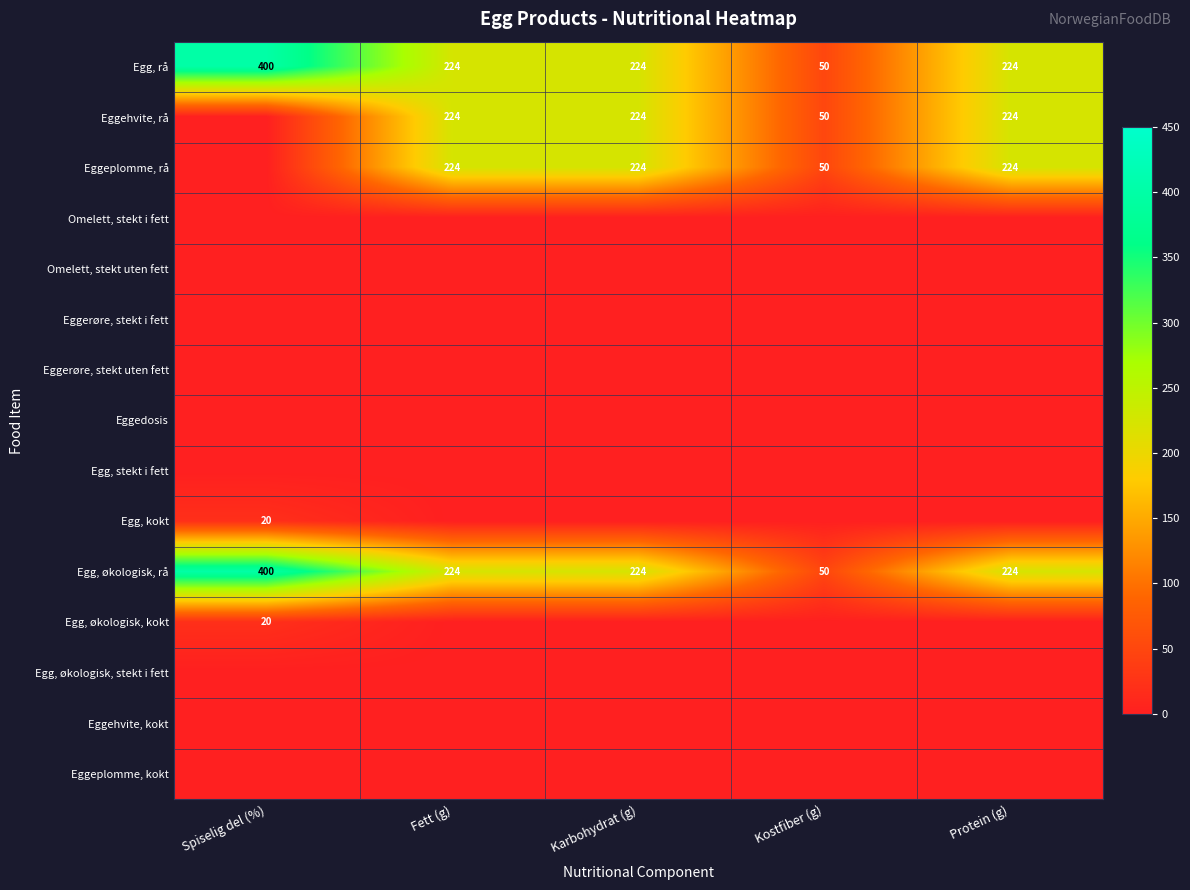

Which label corresponds to the largest value in the chart?

Spiselig del (%)